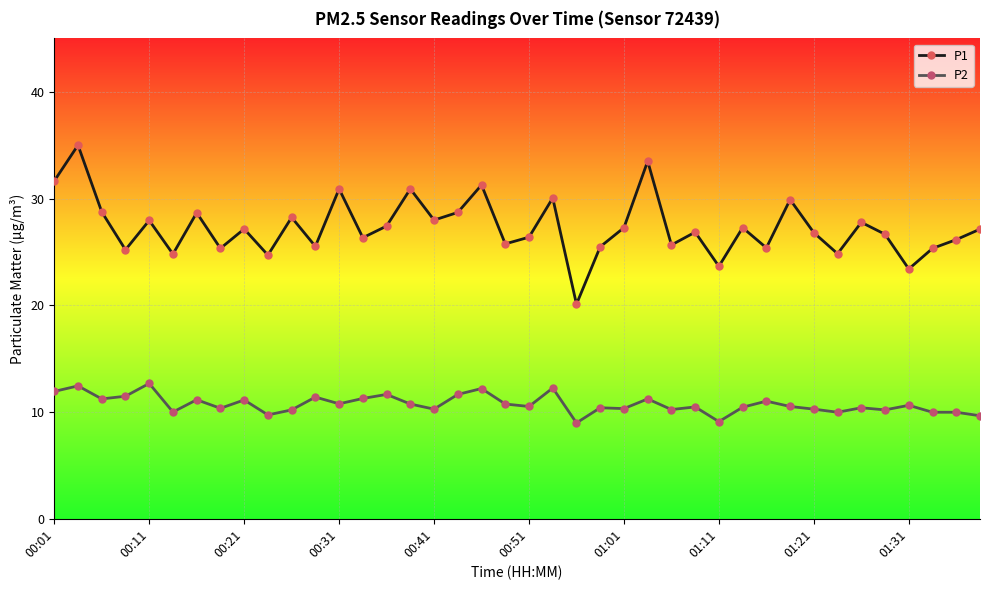

True or false: P1 has more than 1 points higher than both neighbors.

True